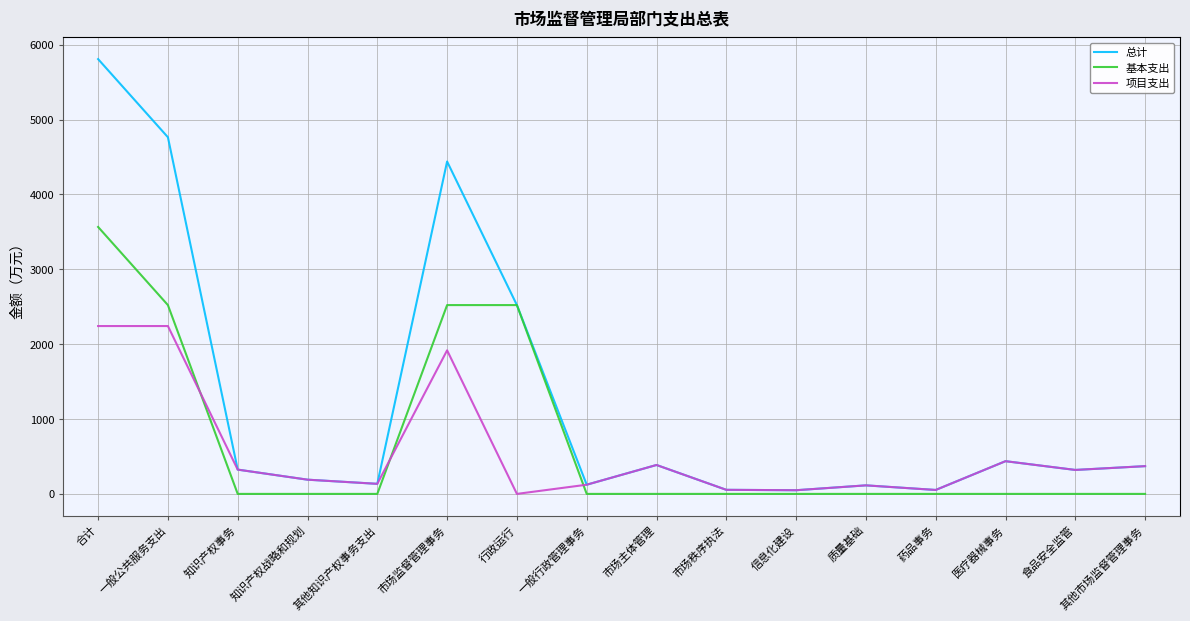

Where is 总计 nearest to the value 2928?

行政运行